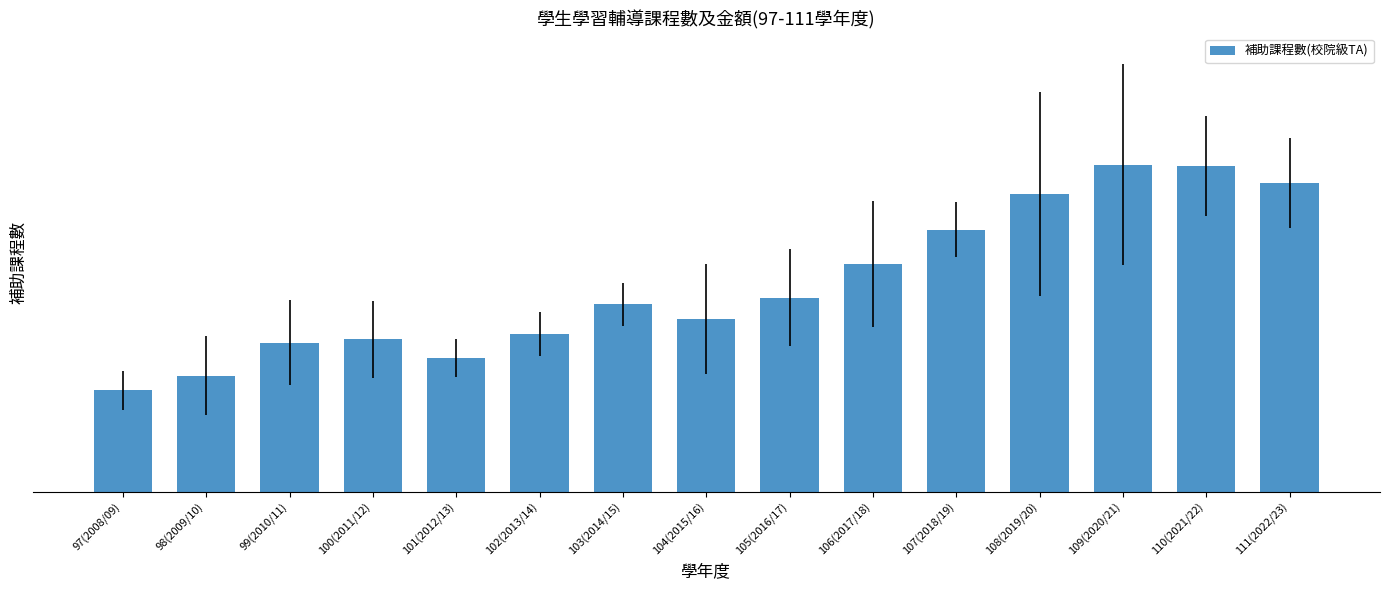

Does the chart contain any negative values?

No